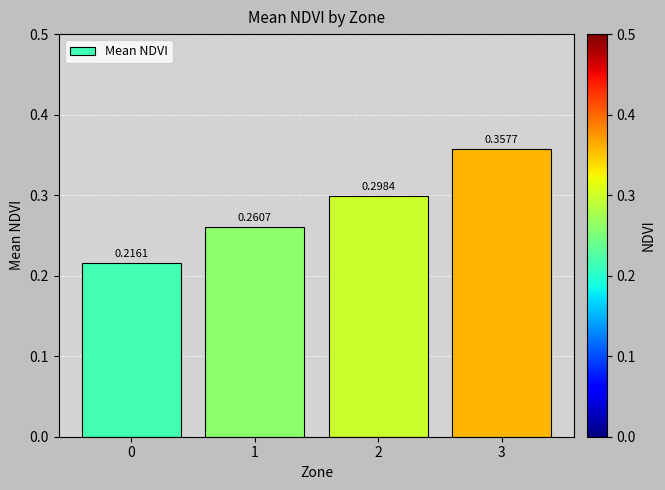

Between 2 and 0, which is larger?

2